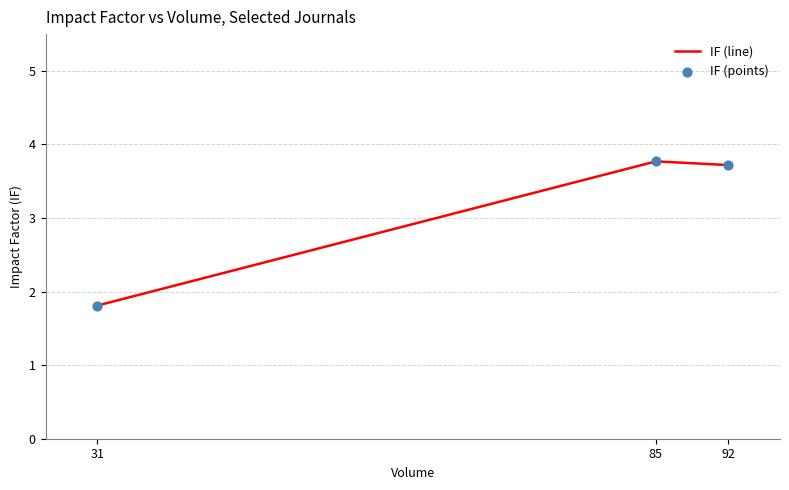

At which label is the value closest to 2?

31